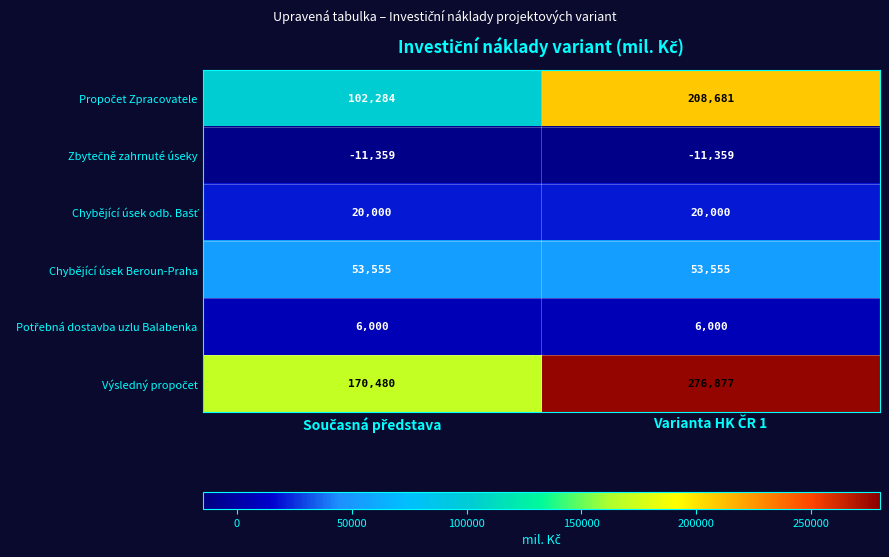

What is the maximum value shown in the chart?

276877